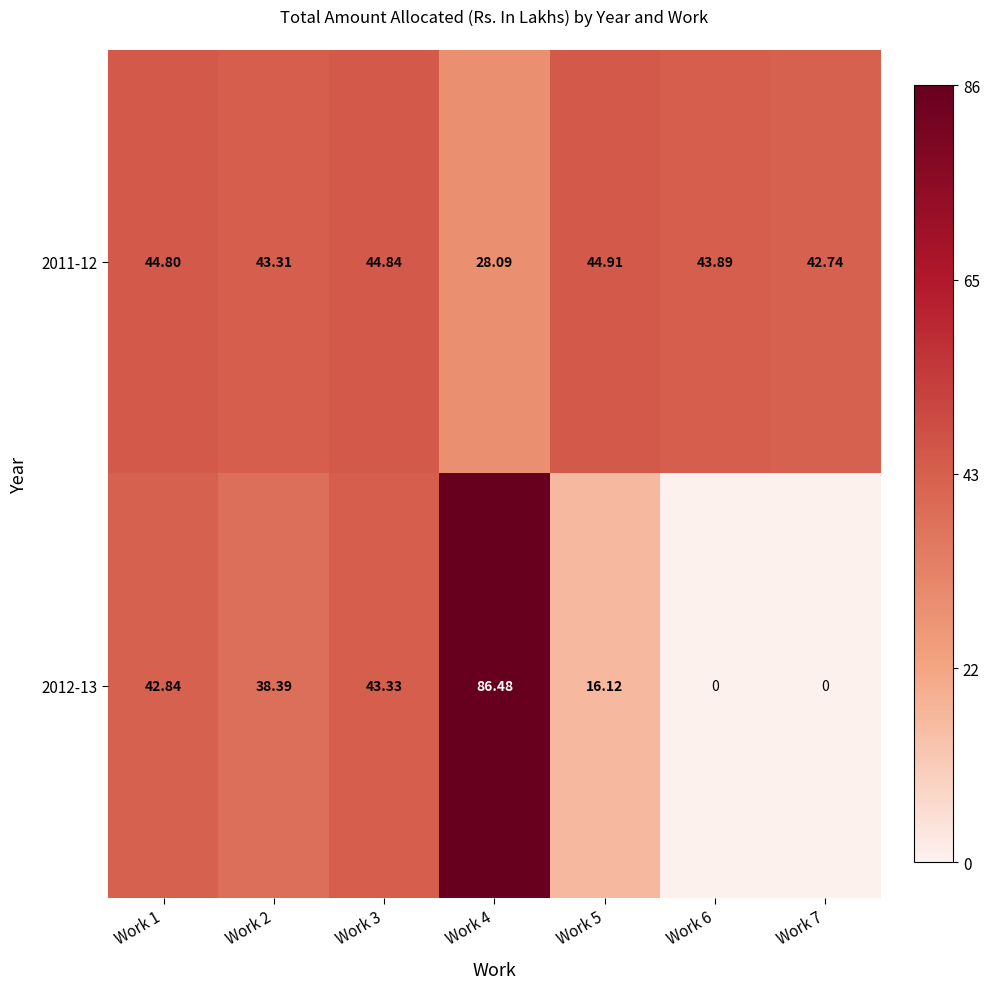

Is the value of 2012-13 at Work 2 greater than the value of 2011-12 at Work 4?

Yes